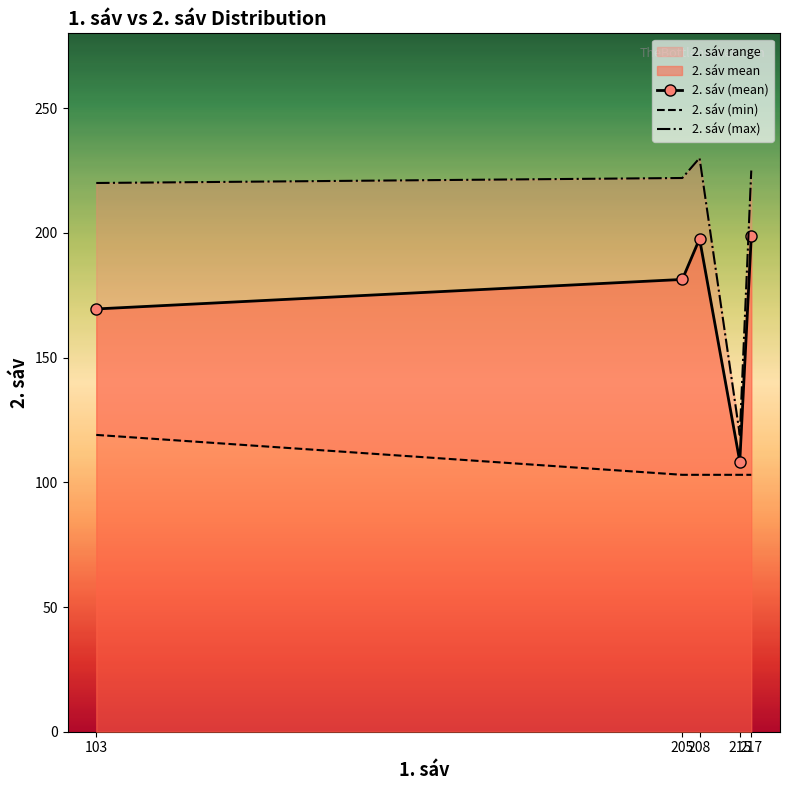

List the labels in order of 2. sáv (min) value, smallest first.

205, 208, 215, 217, 103